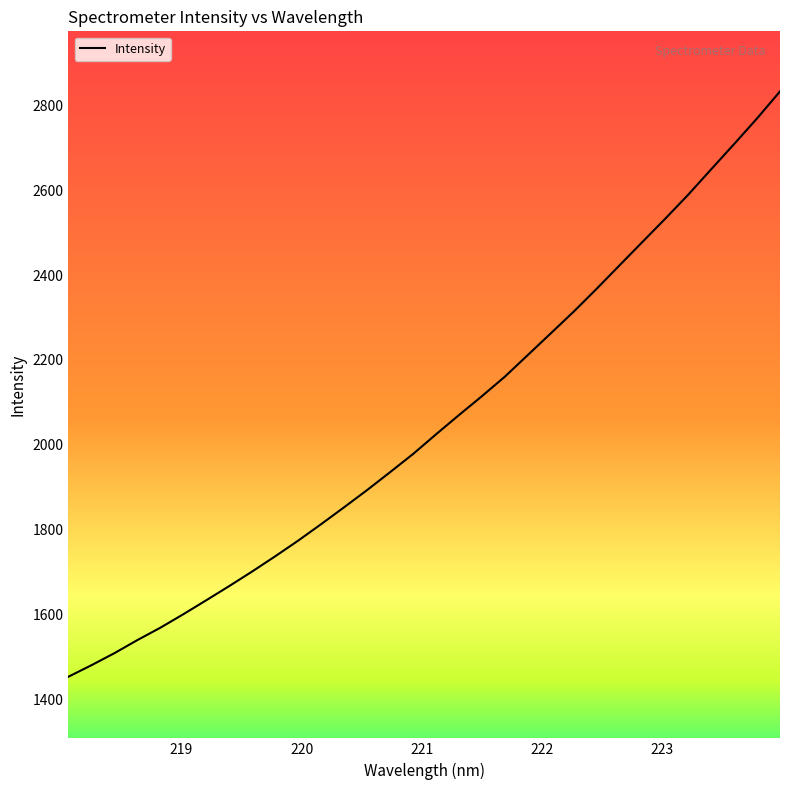

Reading right to left, list all the values displayed in this chart.

2833.1	2769.6	2709.1	2649.7	2589.9	2533.3	2478.2	2422.9	2367.6	2313.8	2262.5	2211.4	2160.4	2114.5	2069.9	2024.5	1978.1	1935.3	1893.2	1852.7	1812.9	1774.0	1737.1	1701.4	1667.0	1633.5	1600.5	1568.7	1539.6	1508.7	1480.3	1453.2